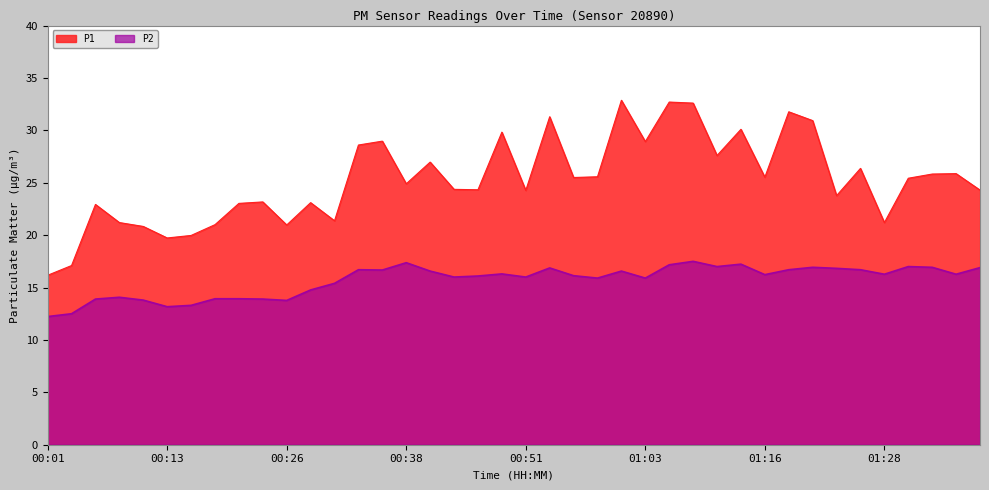

Does the chart display data point markers on the line(s)?

No